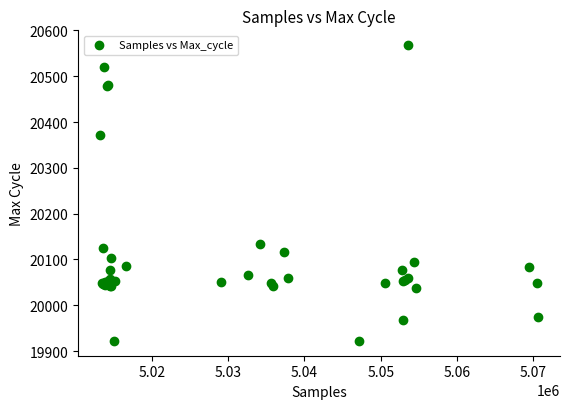

What Y value in the scatter plot is closest to 20245?

20133